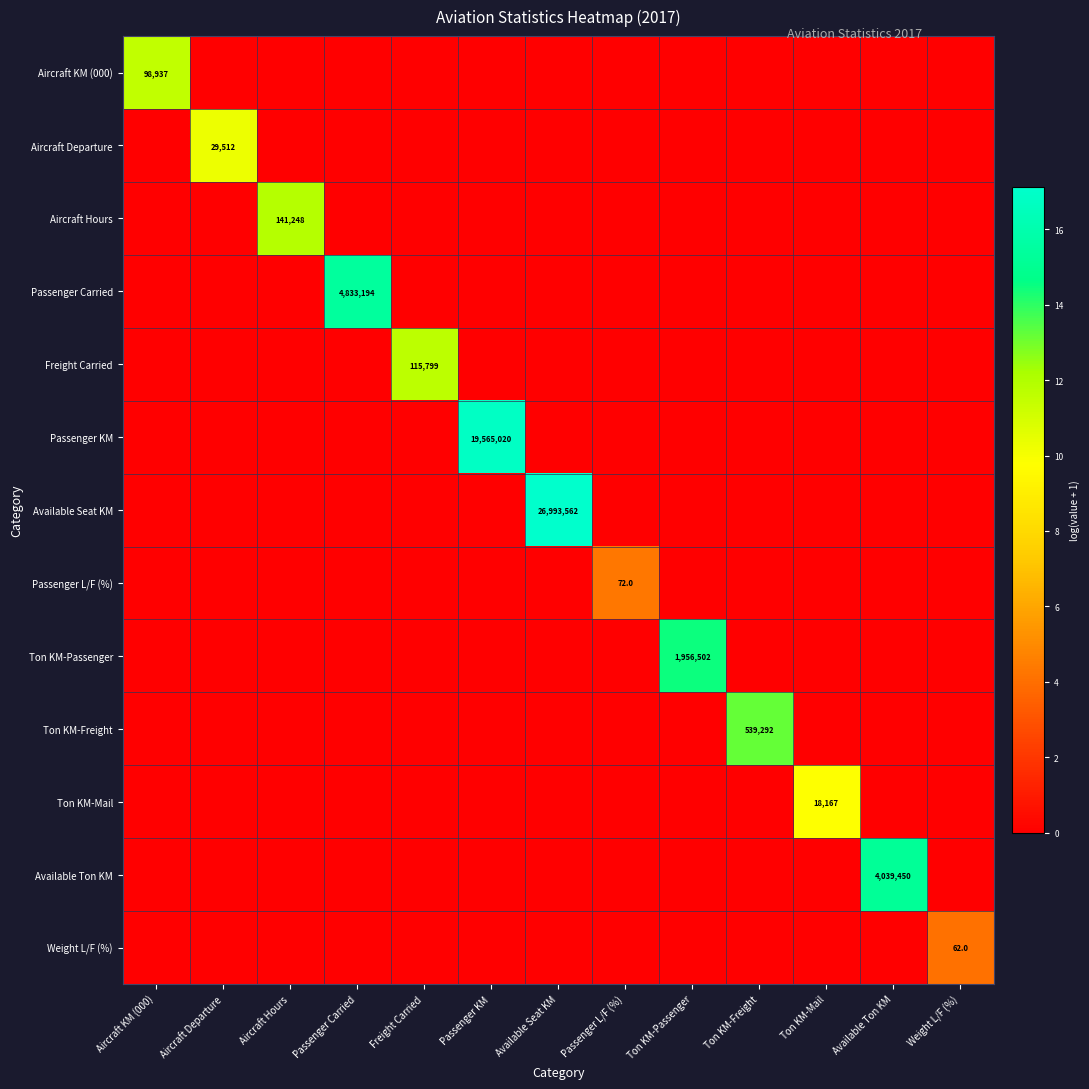

The value of Ton KM-Mail at Ton KM-Passenger is 0.0. True or false?

True